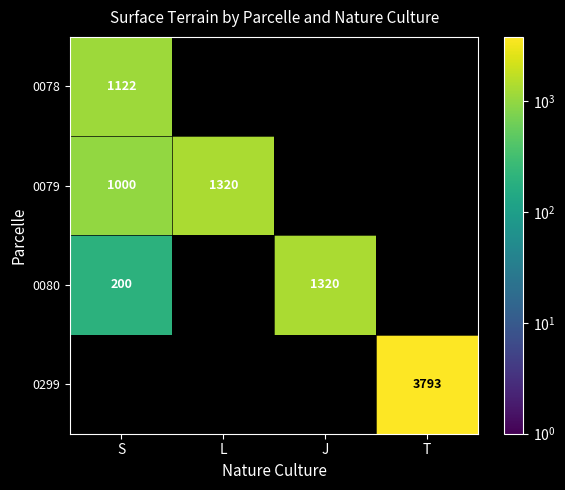

What is the minimum value shown in the chart?

200.0